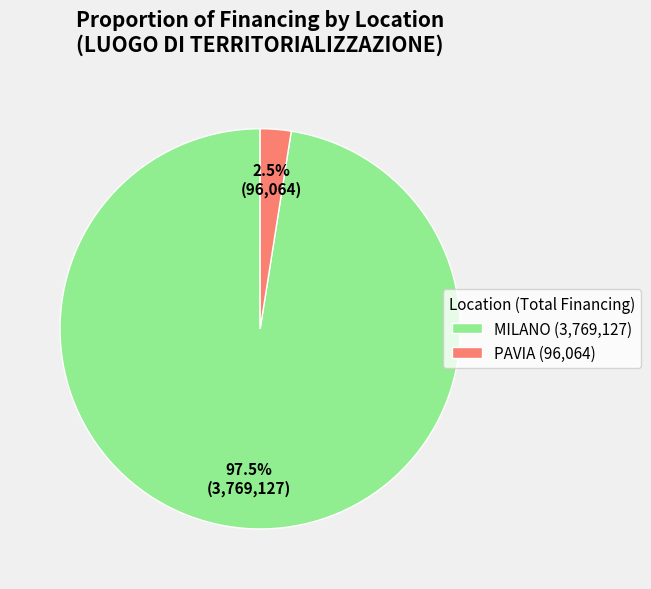

Between MILANO (3,769,127) and PAVIA (96,064), which is larger?

MILANO (3,769,127)